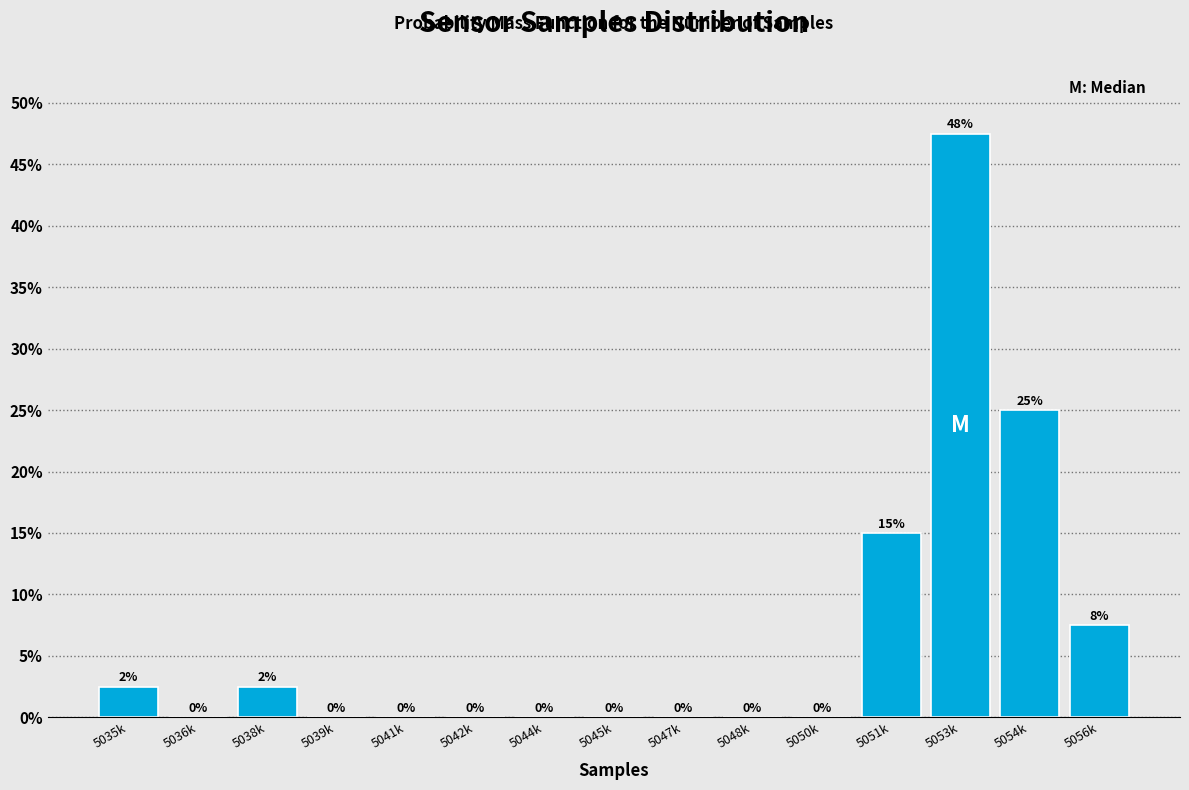

At which category does the chart reach its peak across all series?

5053k